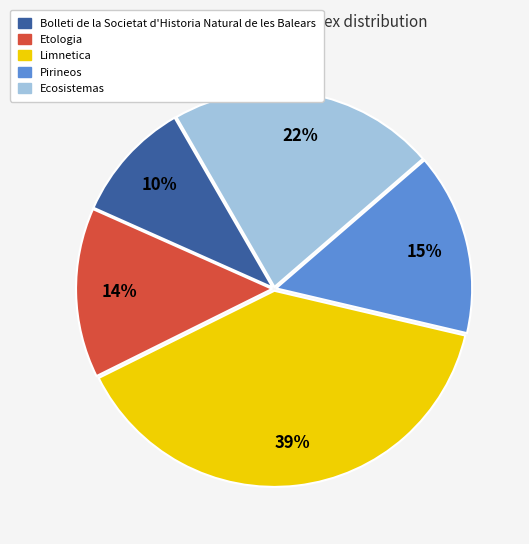

Which category has the smallest portion of the pie?

Bolleti de la Societat d'Historia Natural de les Balears